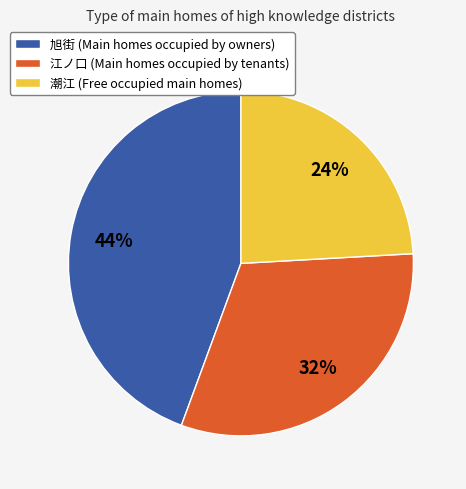

Which has a higher value, 江ノ口 (Main homes occupied by tenants) or 旭街 (Main homes occupied by owners)?

旭街 (Main homes occupied by owners)